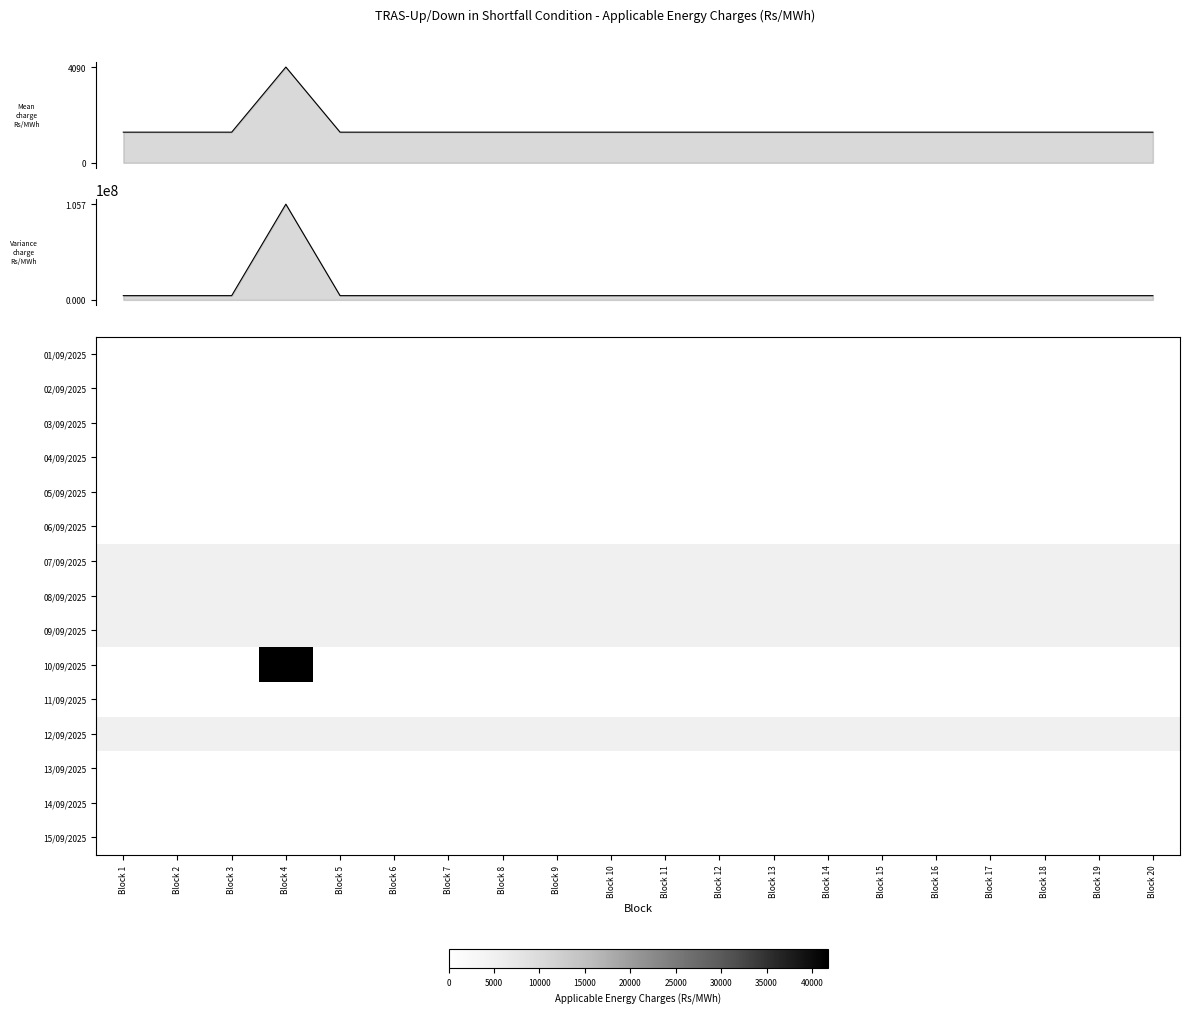

Is the value of 03/09/2025 at Block 4 greater than the value of 08/09/2025 at Block 11?

No